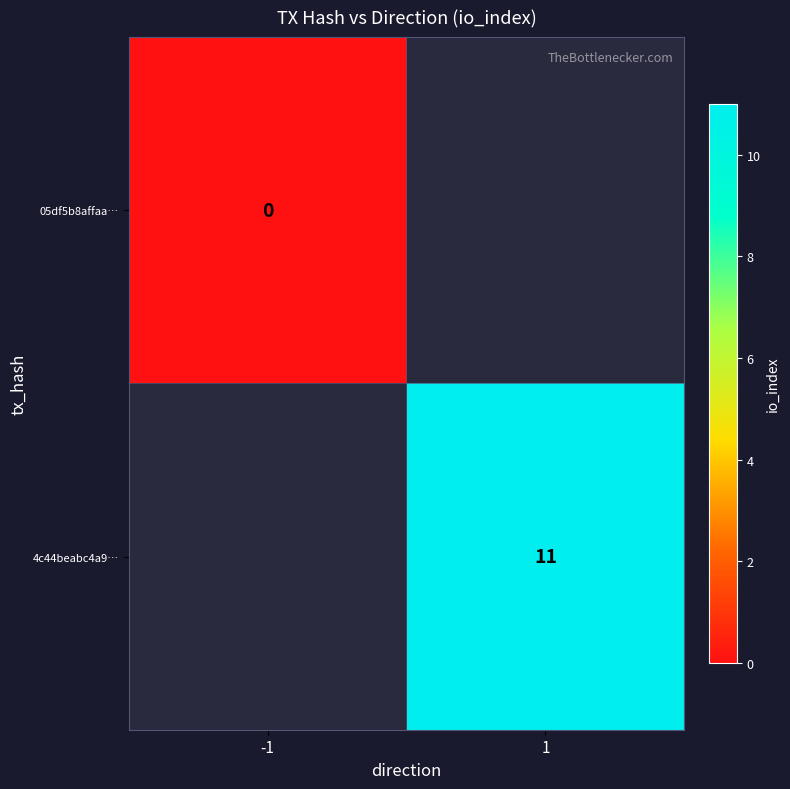

What is the maximum value shown in the chart?

11.0